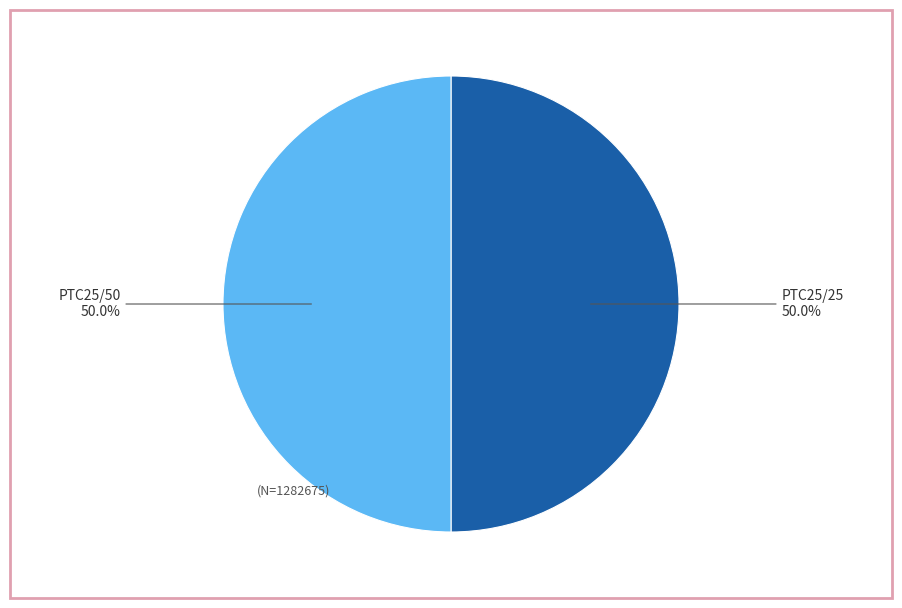

To the nearest percent, what portion does PTC25/50 represent?

50%